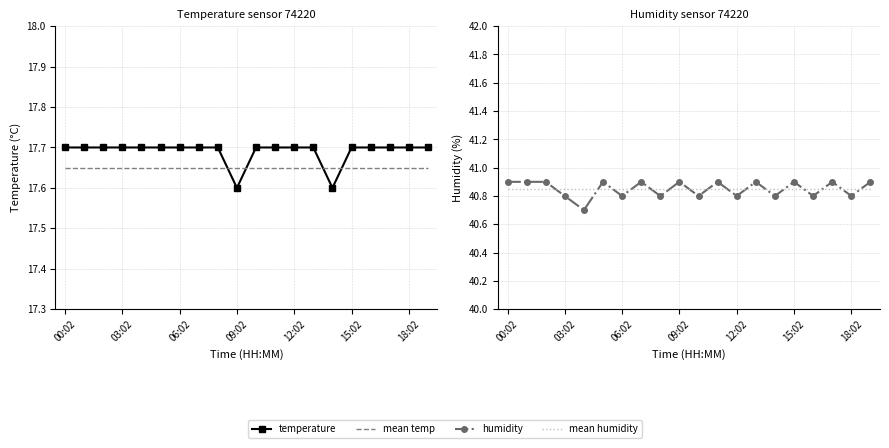

Reading right to left, list all the values displayed in this chart.

temperature: 17.7	17.7	17.7	17.7	17.7	17.6	17.7	17.7	17.7	17.7	17.6	17.7	17.7	17.7	17.7	17.7	17.7	17.7	17.7	17.7
mean temp: 17.6	17.6	17.6	17.6	17.6	17.6	17.6	17.6	17.6	17.6	17.6	17.6	17.6	17.6	17.6	17.6	17.6	17.6	17.6	17.6
humidity: 40.9	40.8	40.9	40.8	40.9	40.8	40.9	40.8	40.9	40.8	40.9	40.8	40.9	40.8	40.9	40.7	40.8	40.9	40.9	40.9
mean humidity: 40.9	40.9	40.9	40.9	40.9	40.9	40.9	40.9	40.9	40.9	40.9	40.9	40.9	40.9	40.9	40.9	40.9	40.9	40.9	40.9